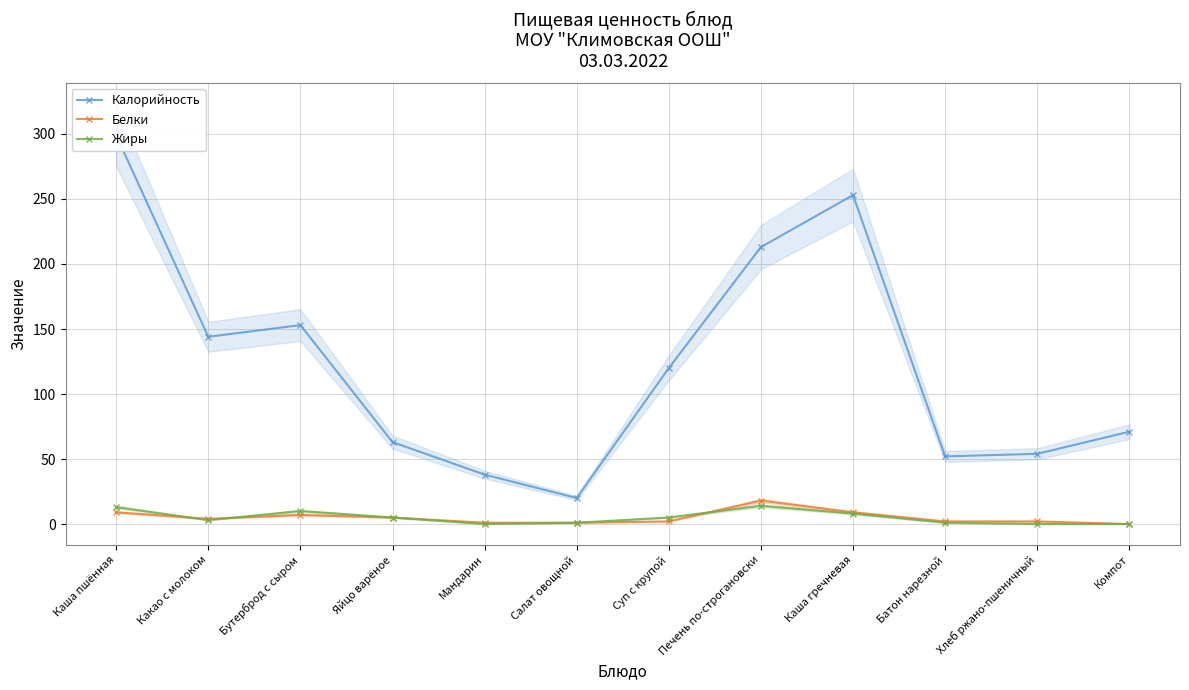

How many series are shown in this chart?

3